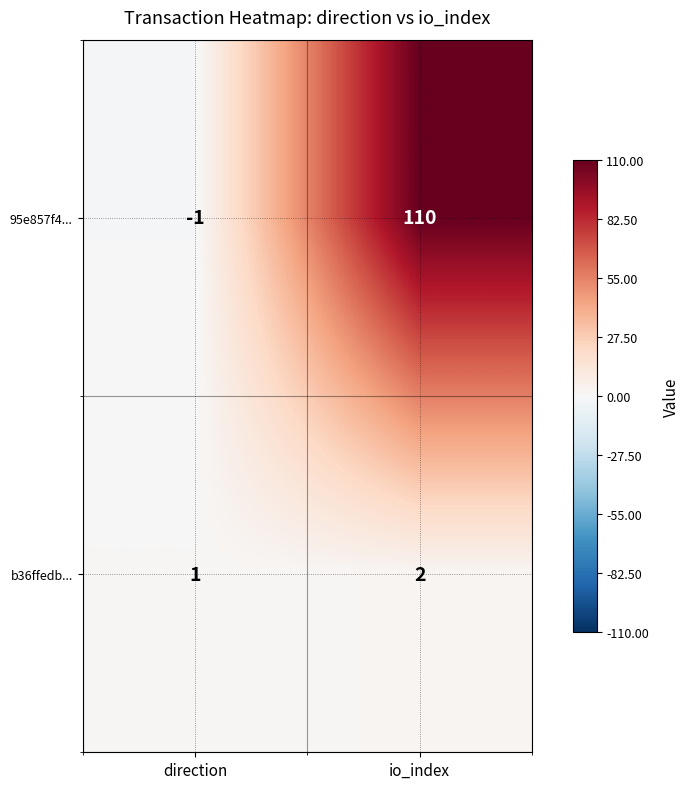

What is the difference between the 95e857f4... values at io_index and direction?

111